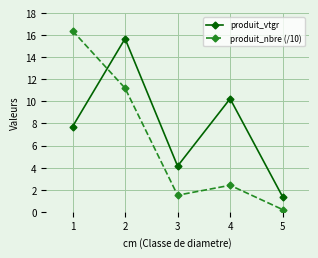

What is the maximum value shown in the chart?

16.4